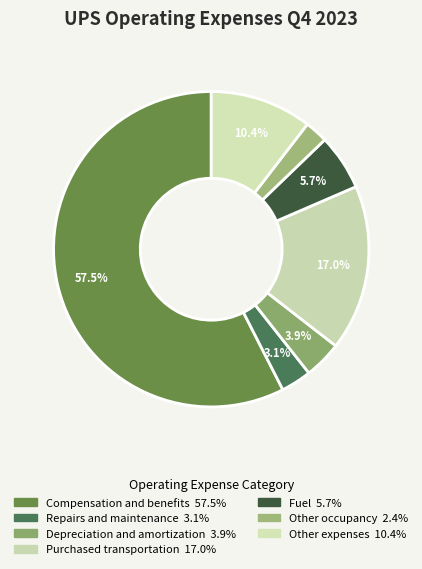

How many segments does this pie chart have?

7